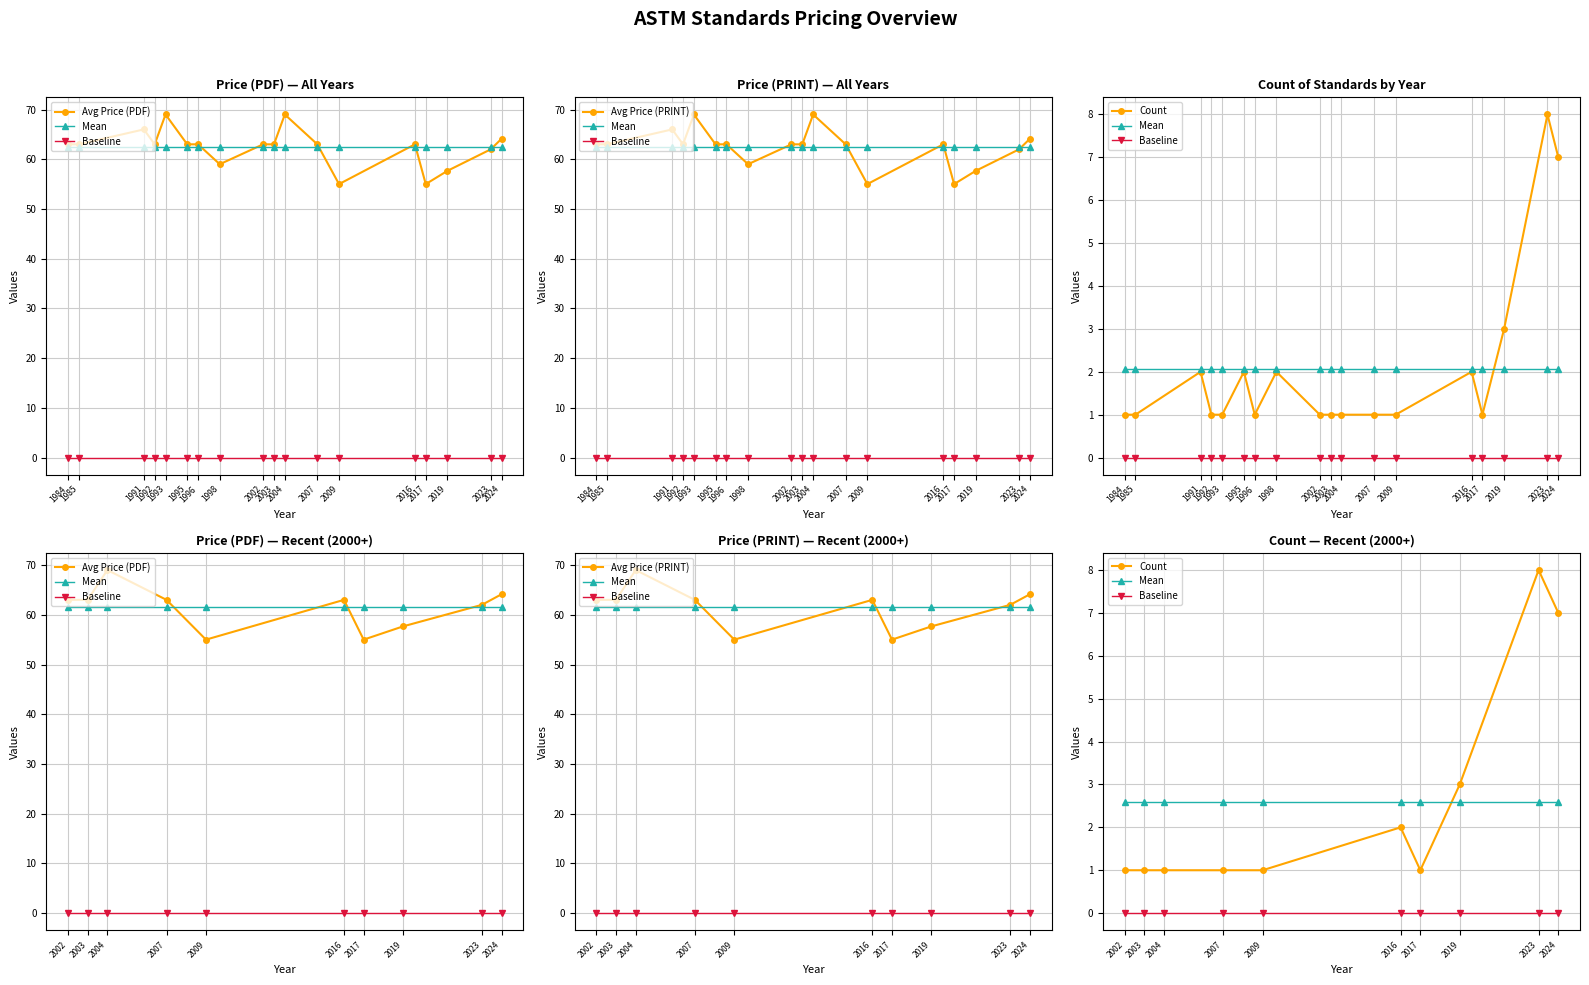

What is the value of the Avg Price (PRINT) point at the 7th from the left?

55.0